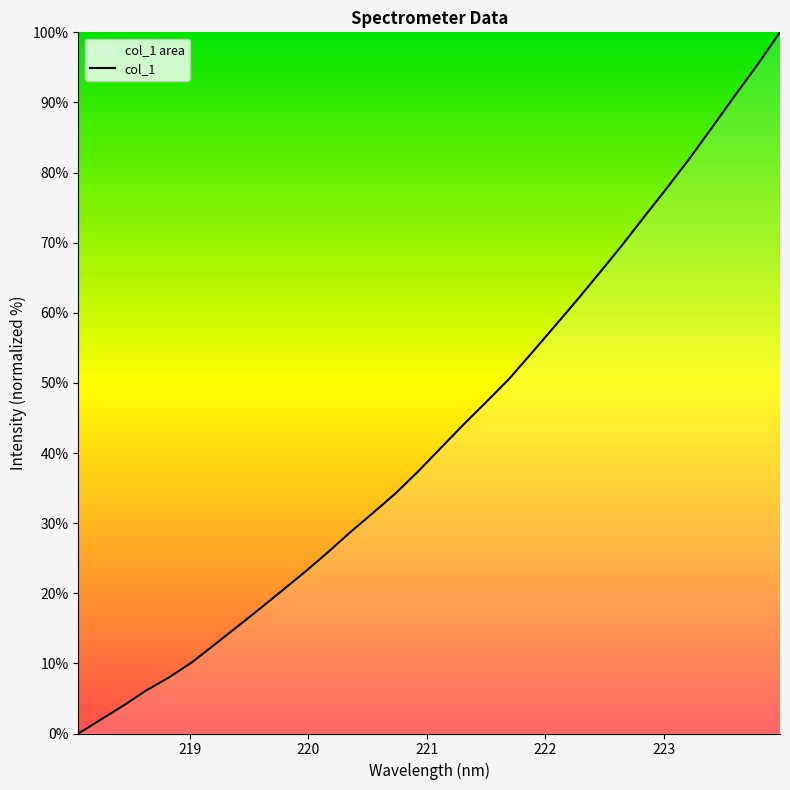

What is the difference between the maximum and minimum values?

100.0